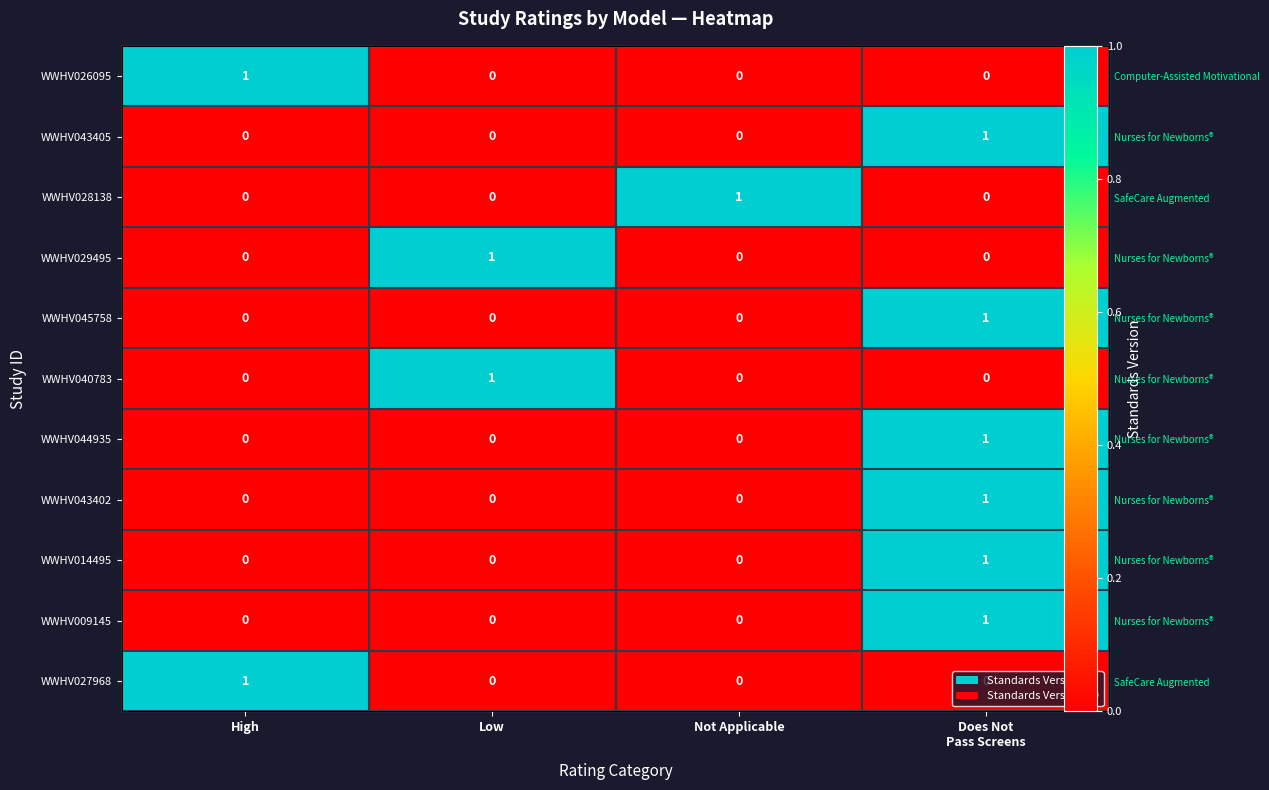

Between Not Applicable and High, which is larger?

High